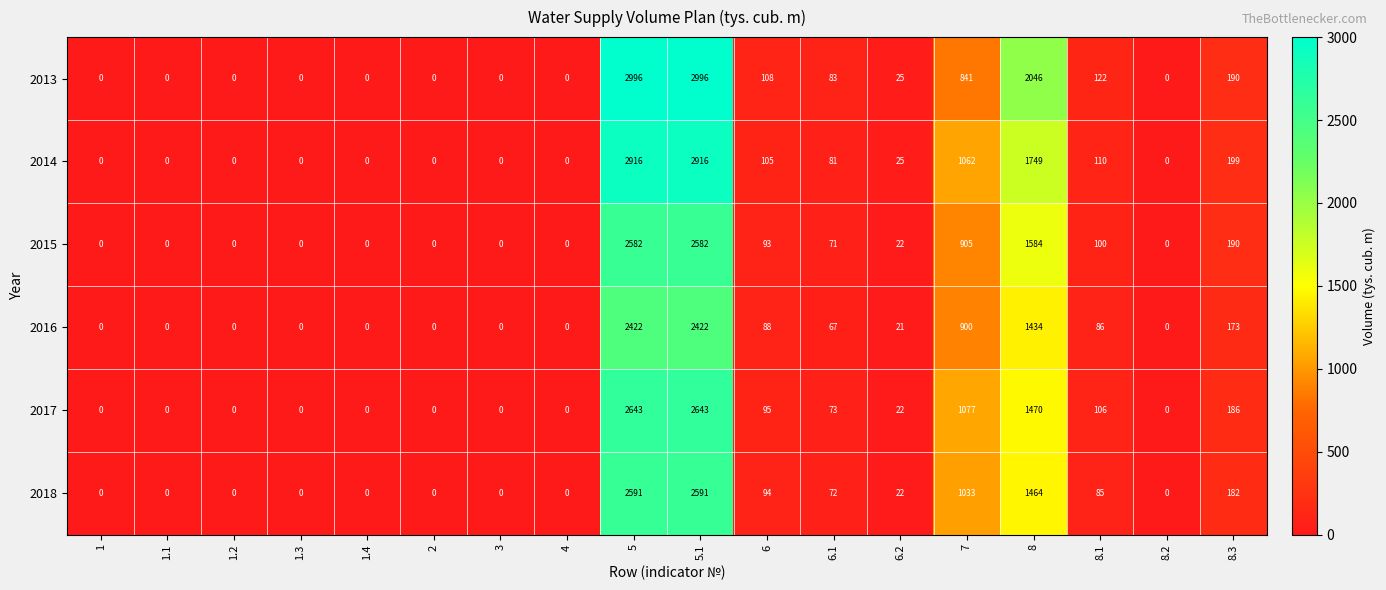

Which series has the widest spread of values?

2013